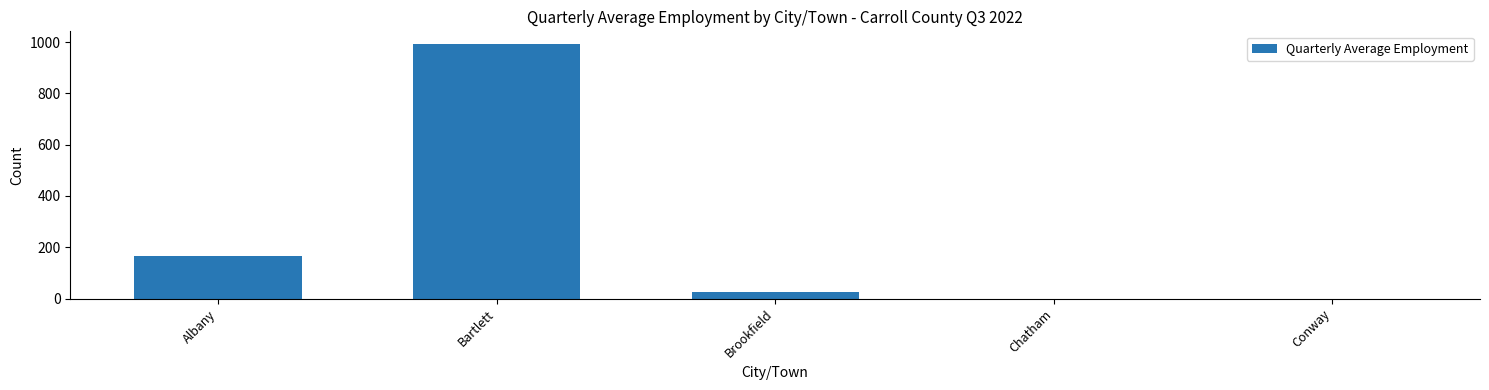

What is the maximum value shown in the chart?

992